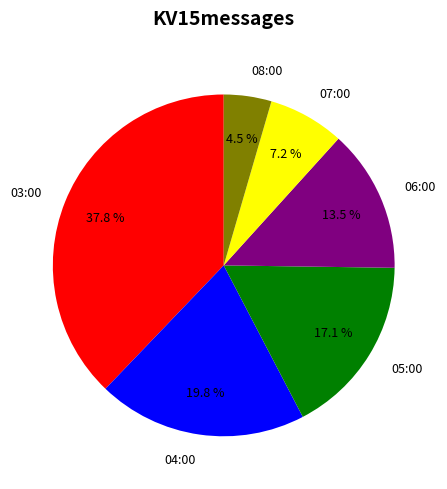

What percentage do 04:00 and 07:00 together represent?

27.0%